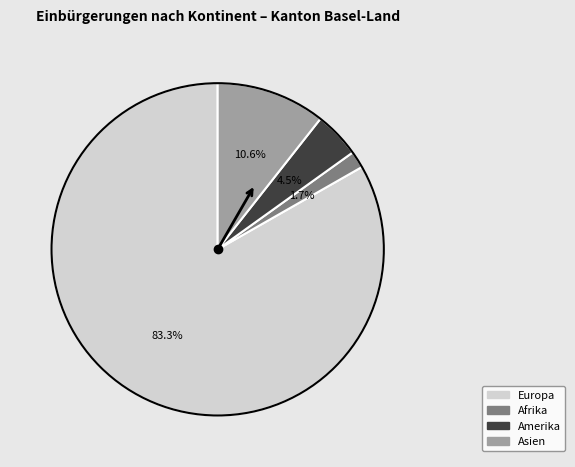

Does any single category account for the majority?

Yes